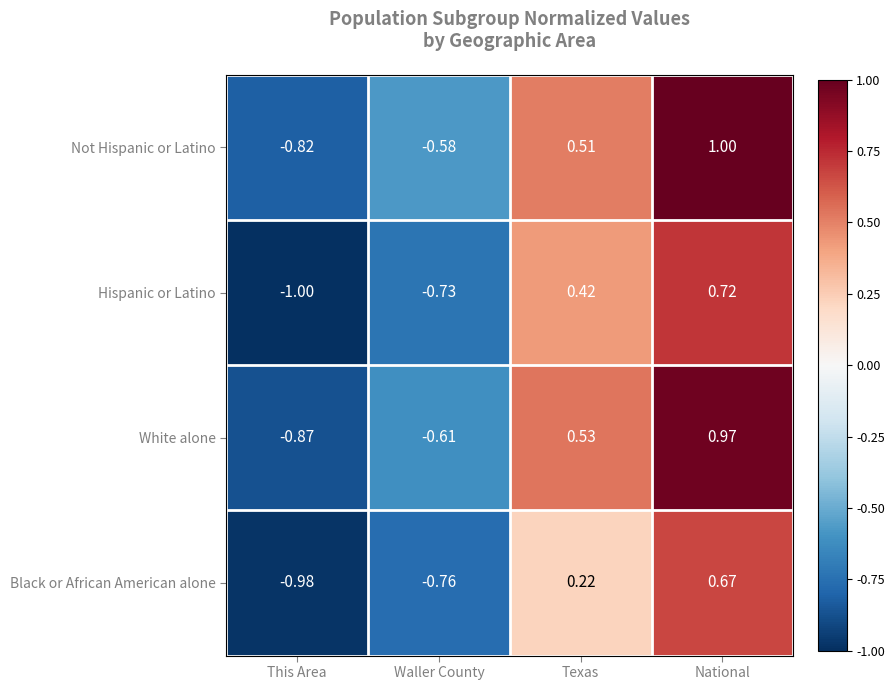

Count the number of data series in this chart.

4